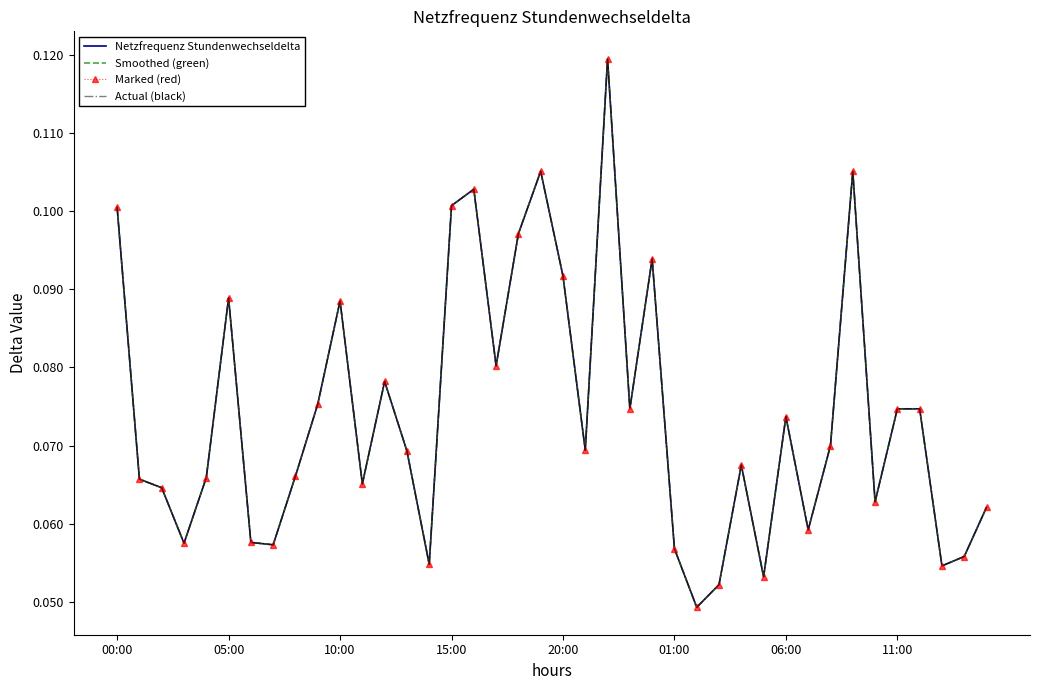

In Smoothed (green), how many points are lower than both neighbors (excluding endpoints)?

12